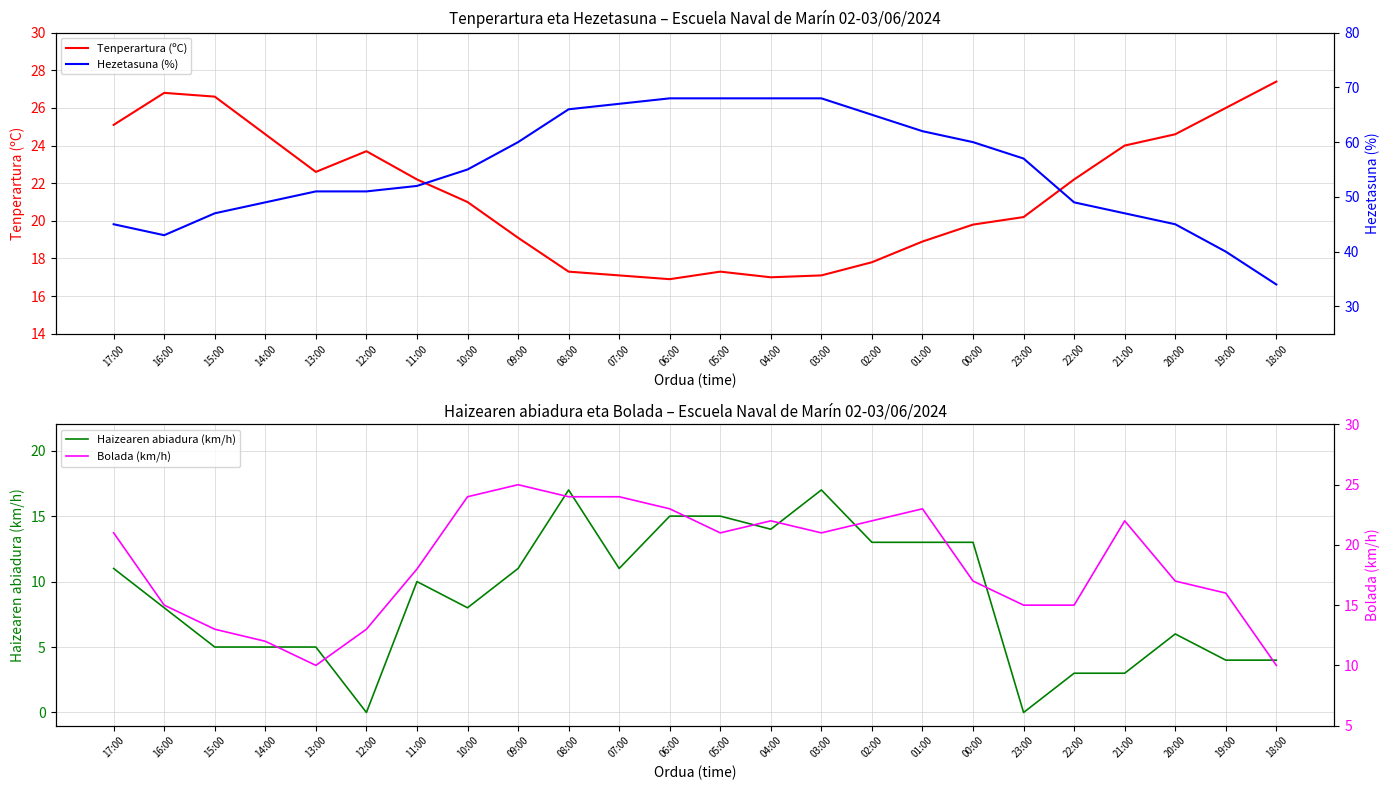

How many values in the Haizearen abiadura (km/h) series are below 10?

12